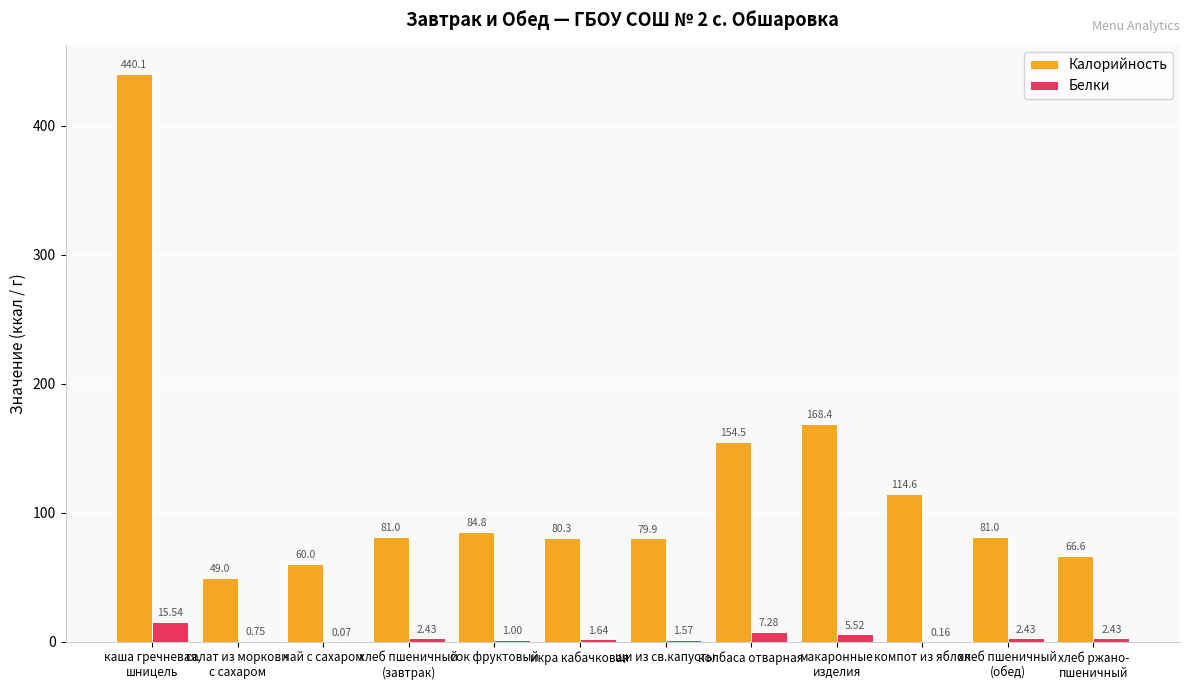

Which series has the largest total across all categories?

Калорийность